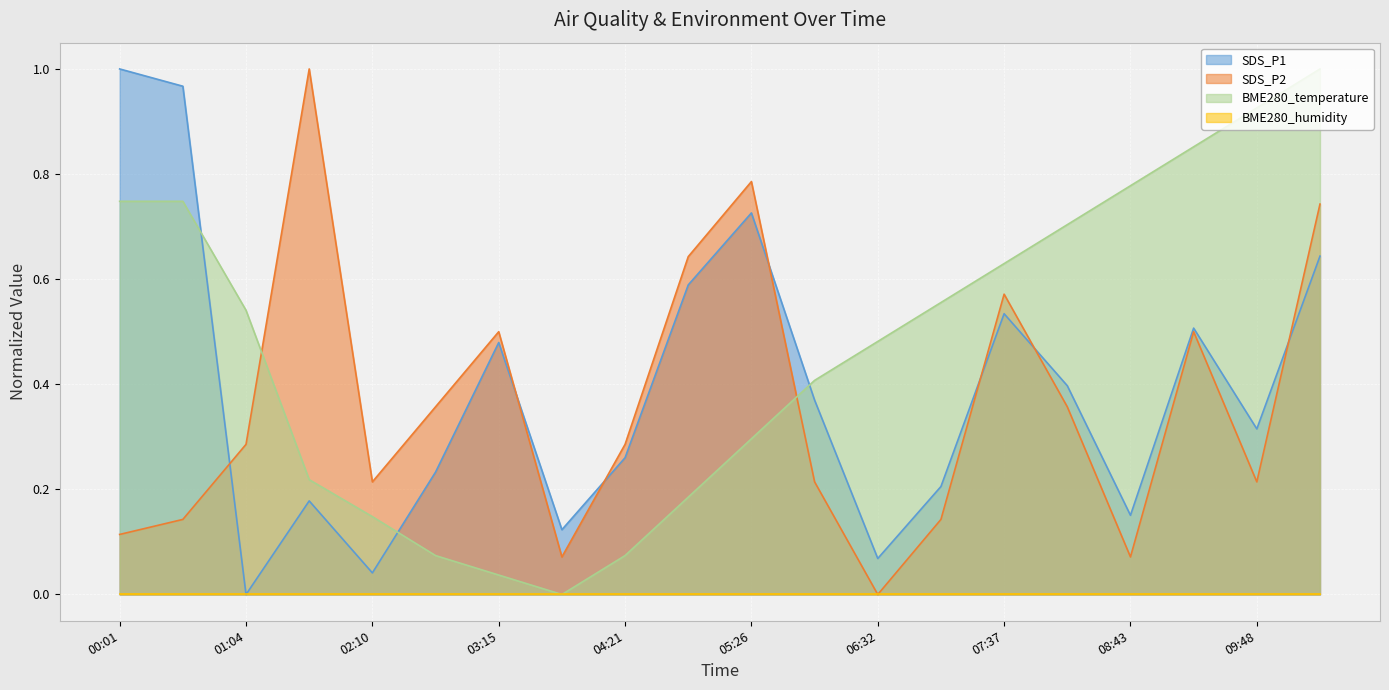

How many interior local valleys does the BME280_temperature series have?

1